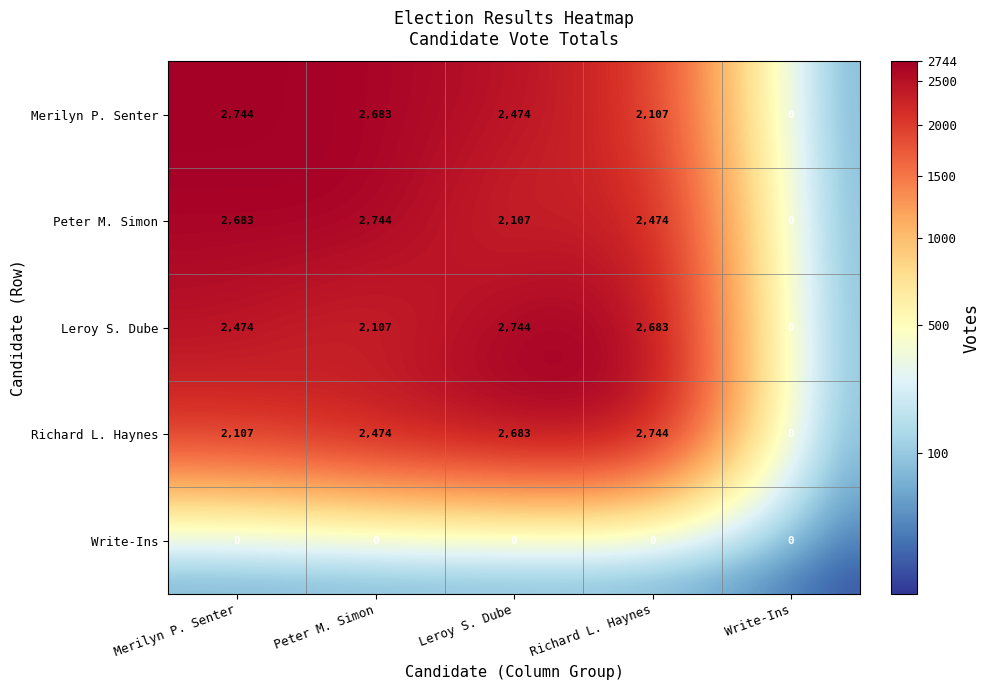

Count the number of categories in the chart.

5